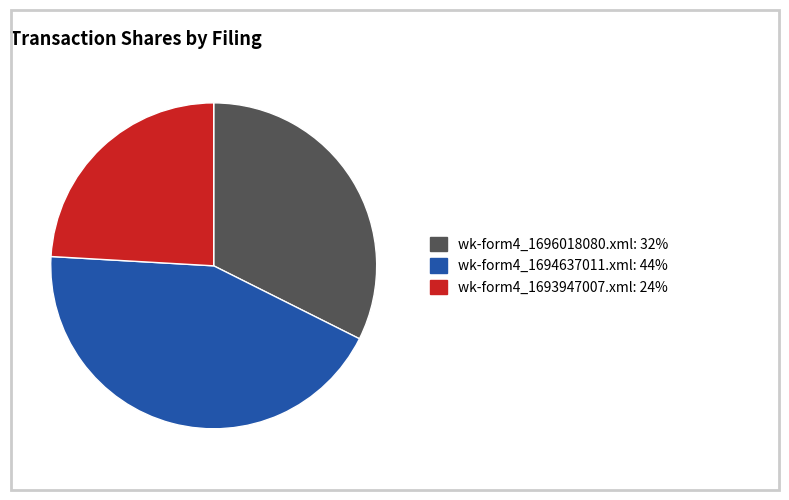

Do wk-form4_1694637011.xml and wk-form4_1696018080.xml together represent more than half of the pie?

Yes